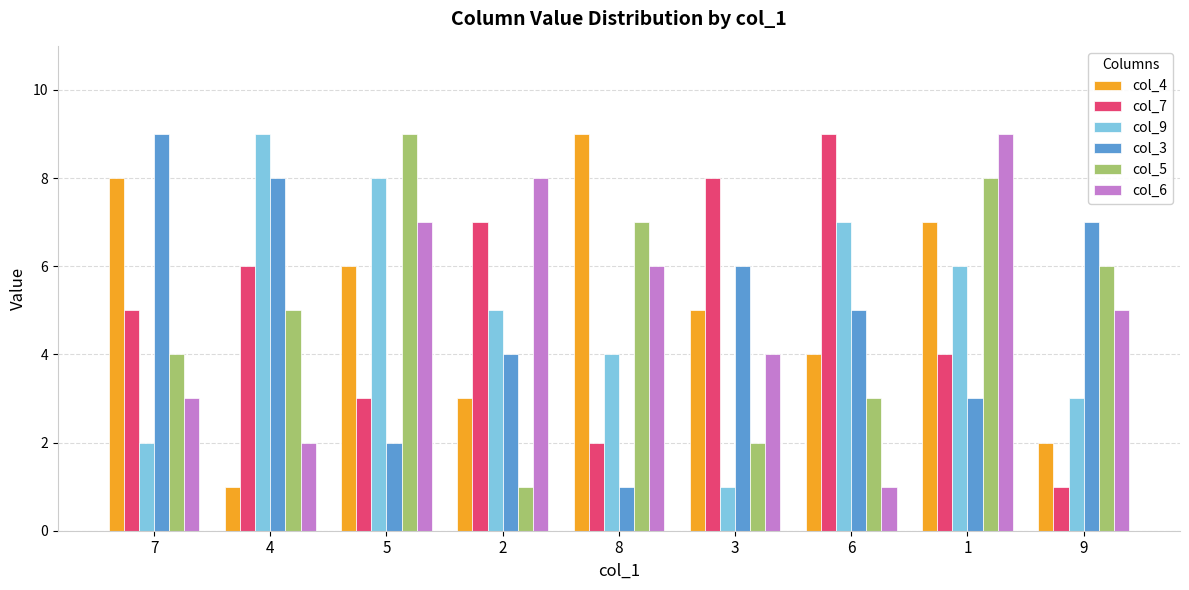

True or false: col_4 has a value of 2 at 7.

False